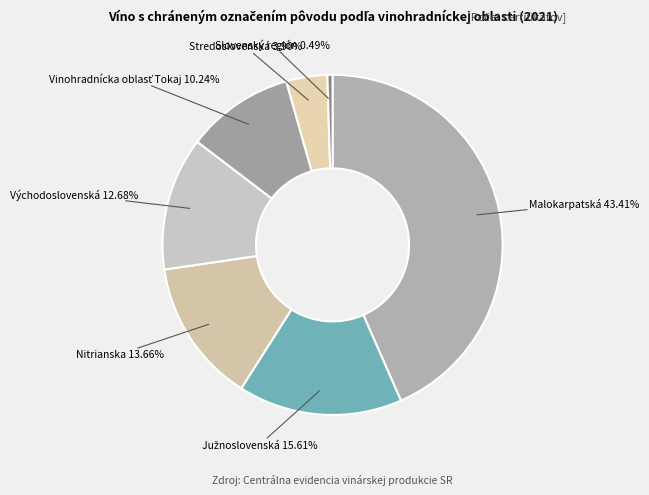

How many slices are in this pie chart?

7